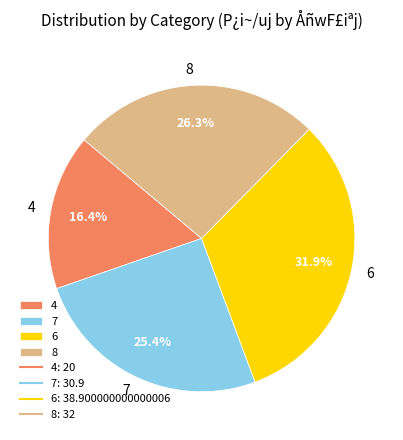

Count the number of slices in the pie.

4